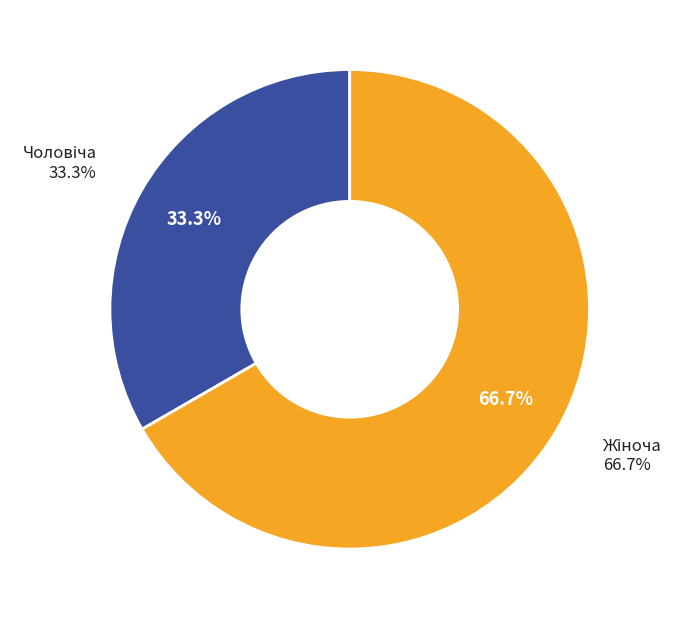

Does Жіноча account for over 50% of the chart?

Yes